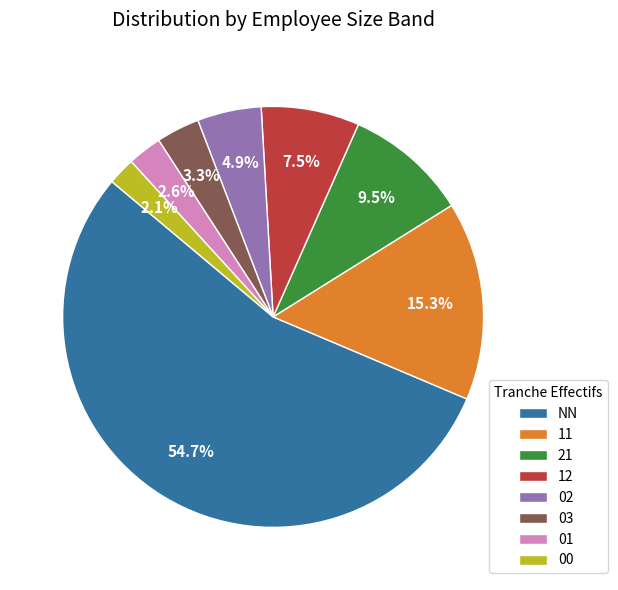

Is it true that 00 is 2% of the pie?

True